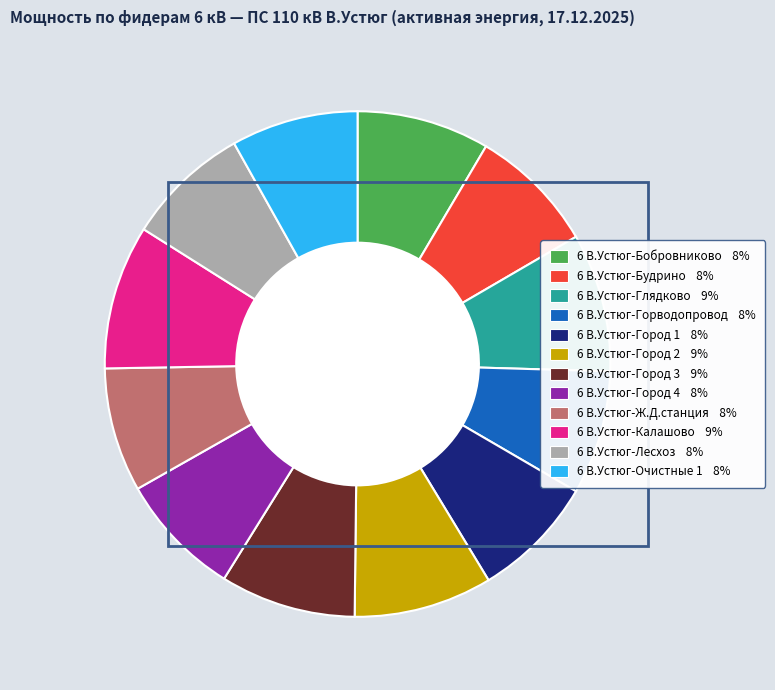

The 6 В.Устюг-Лесхоз 8% slice represents 22% of the pie. True or false?

False